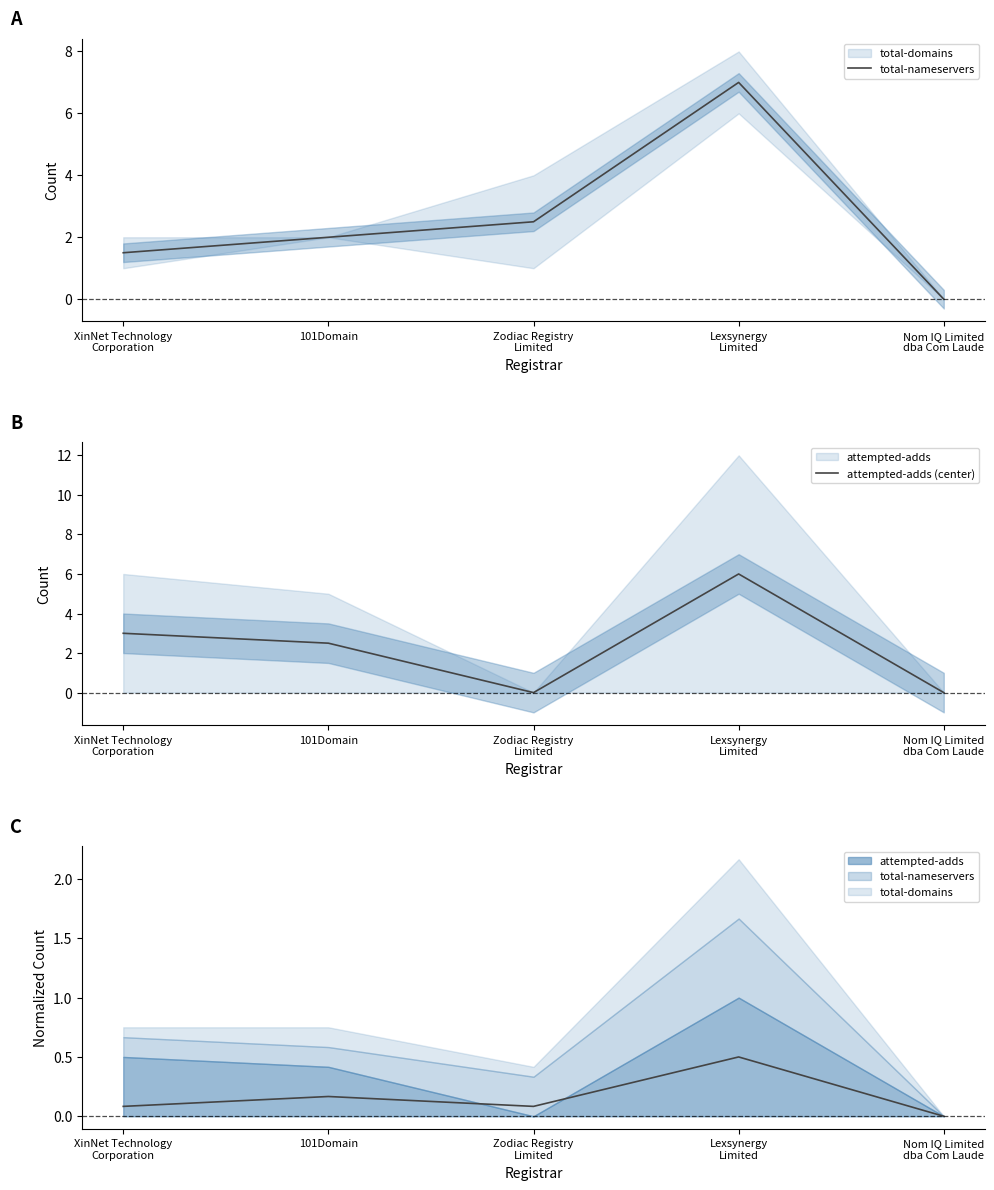

What is the maximum value for total-nameservers?

7.0